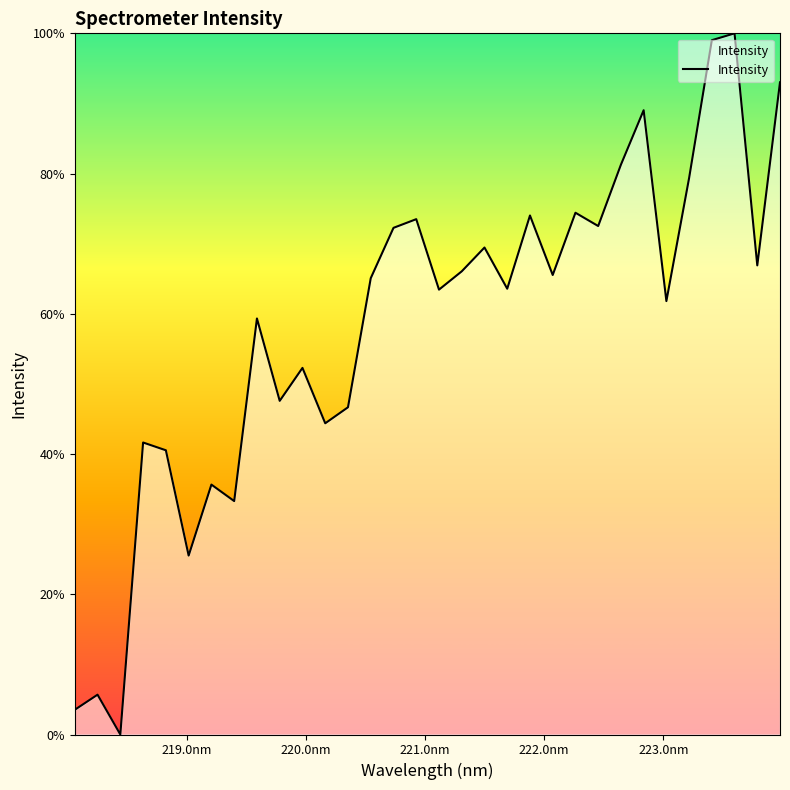

What is the maximum value shown in the chart?

100.0